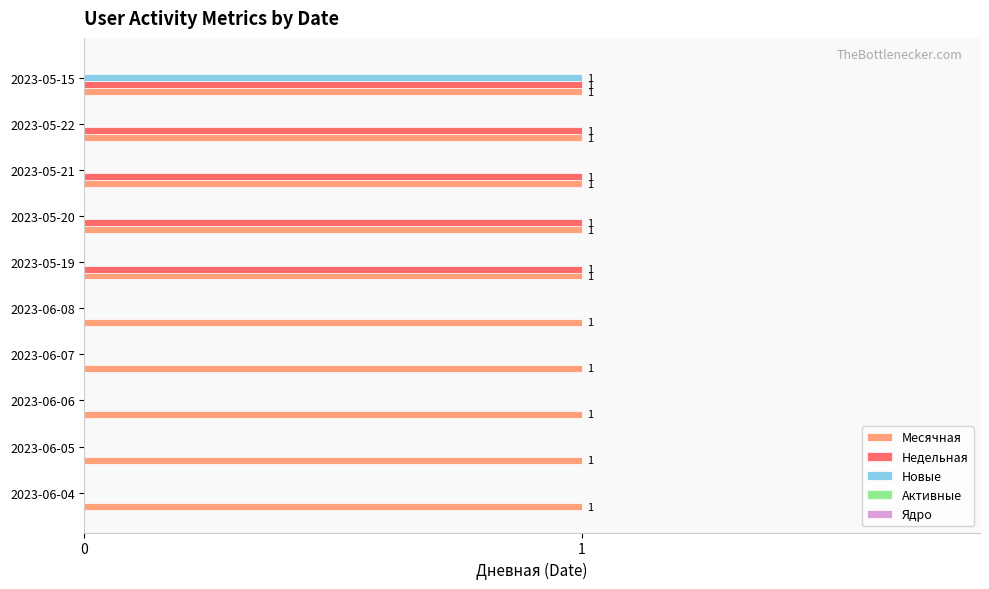

Which series has the largest total across all categories?

Месячная